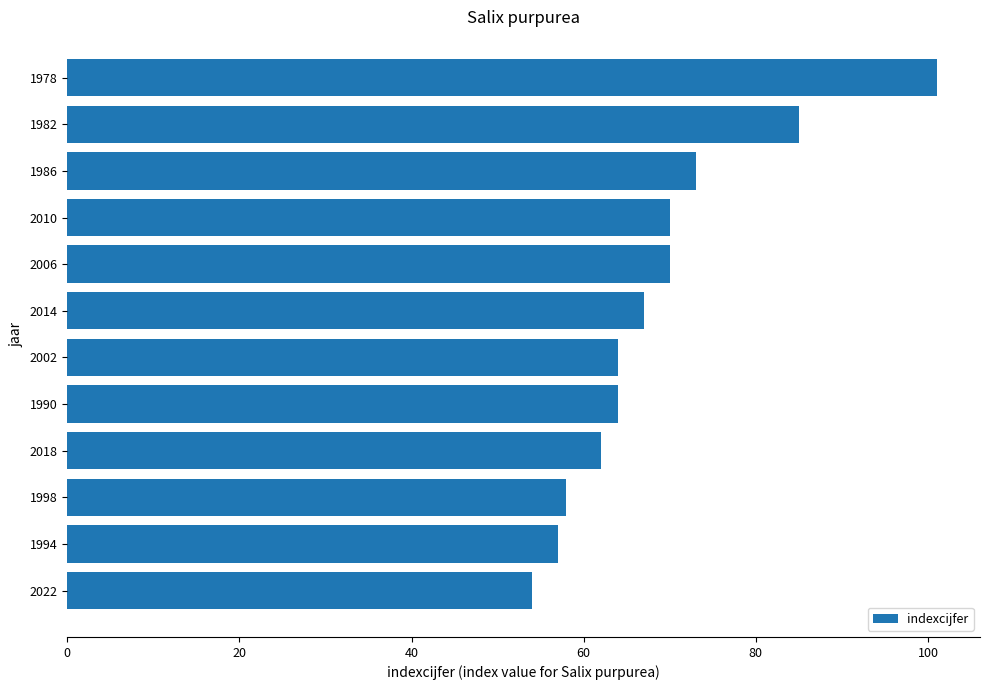

What is the ratio of the value at 2022 to the value at 2014?

0.8